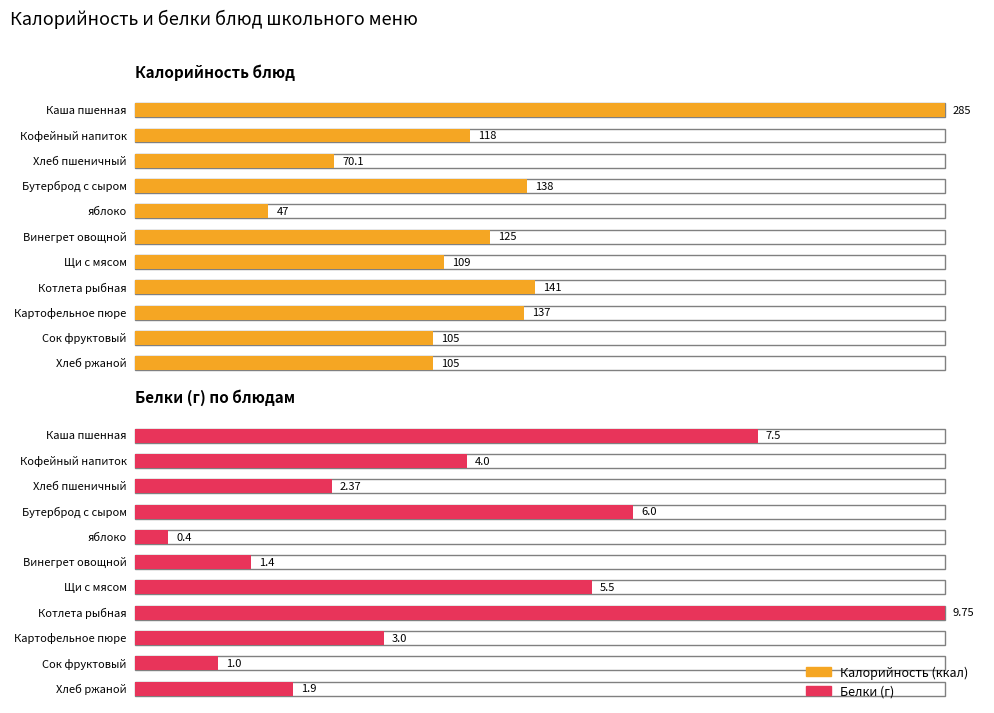

How many bars are there in total?

22